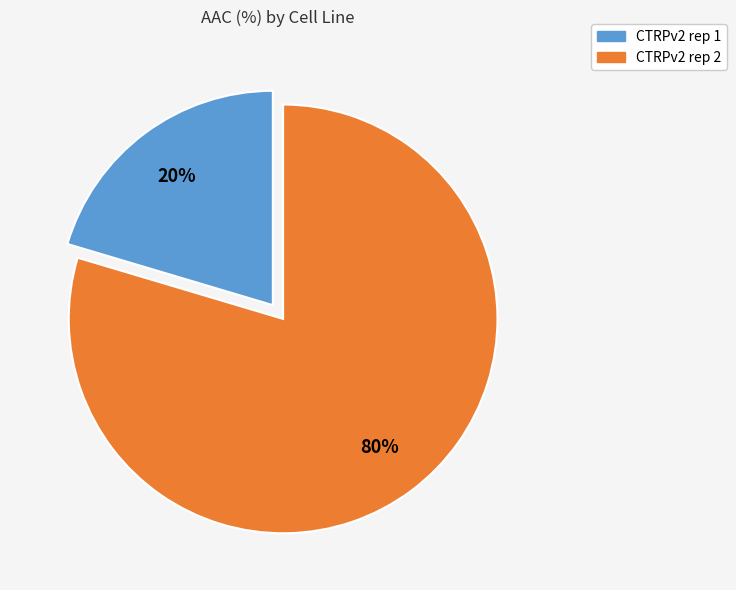

What is the majority slice?

CTRPv2 rep 2